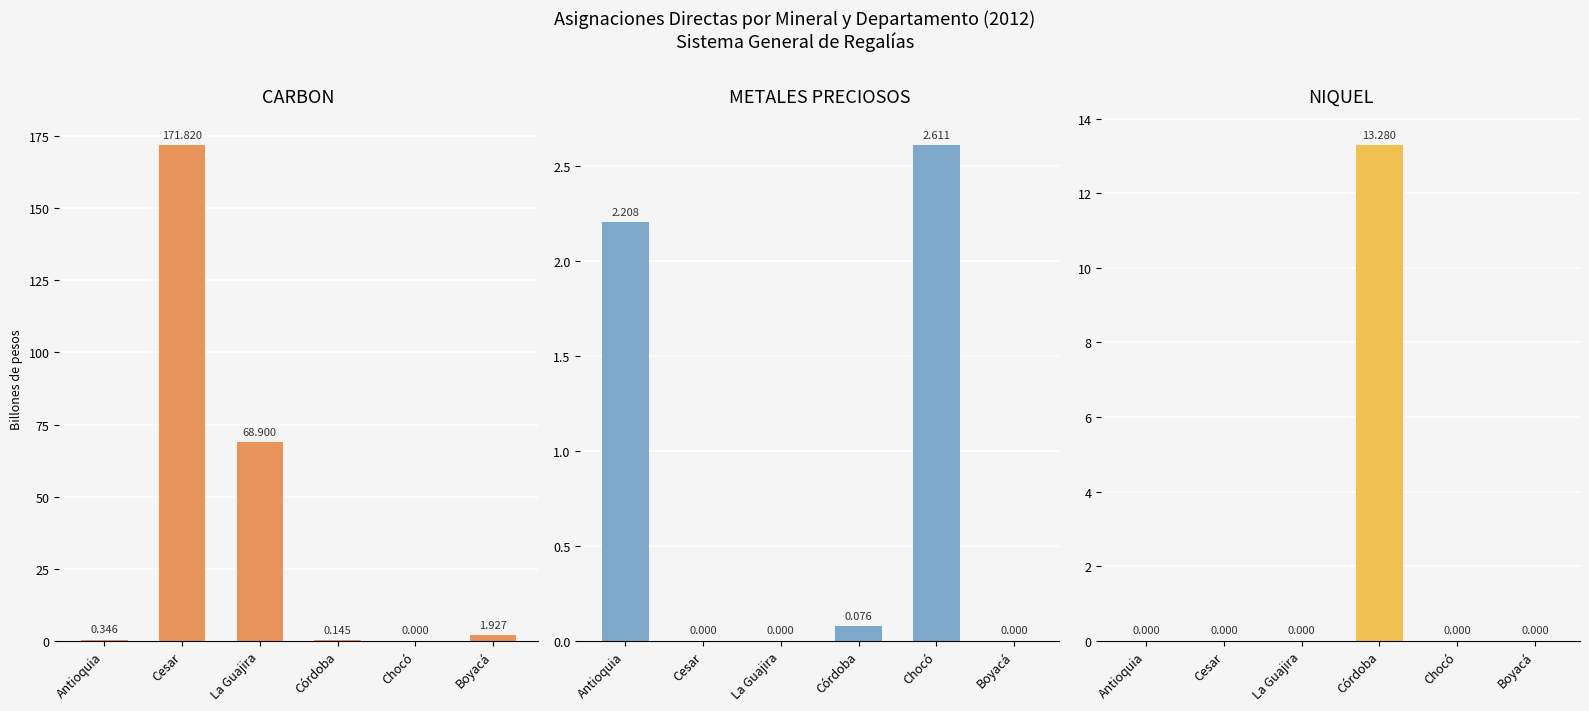

How many data points in METALES PRECIOSOS are above 0?

3